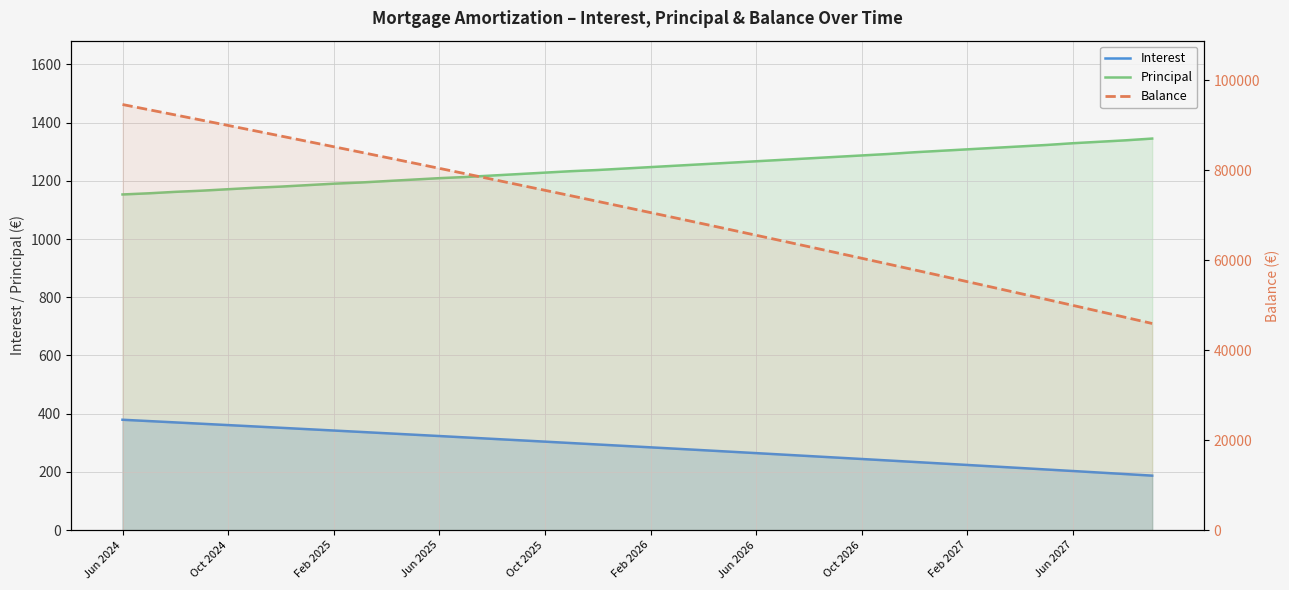

The value of Principal at 34 is 687.3. True or false?

False